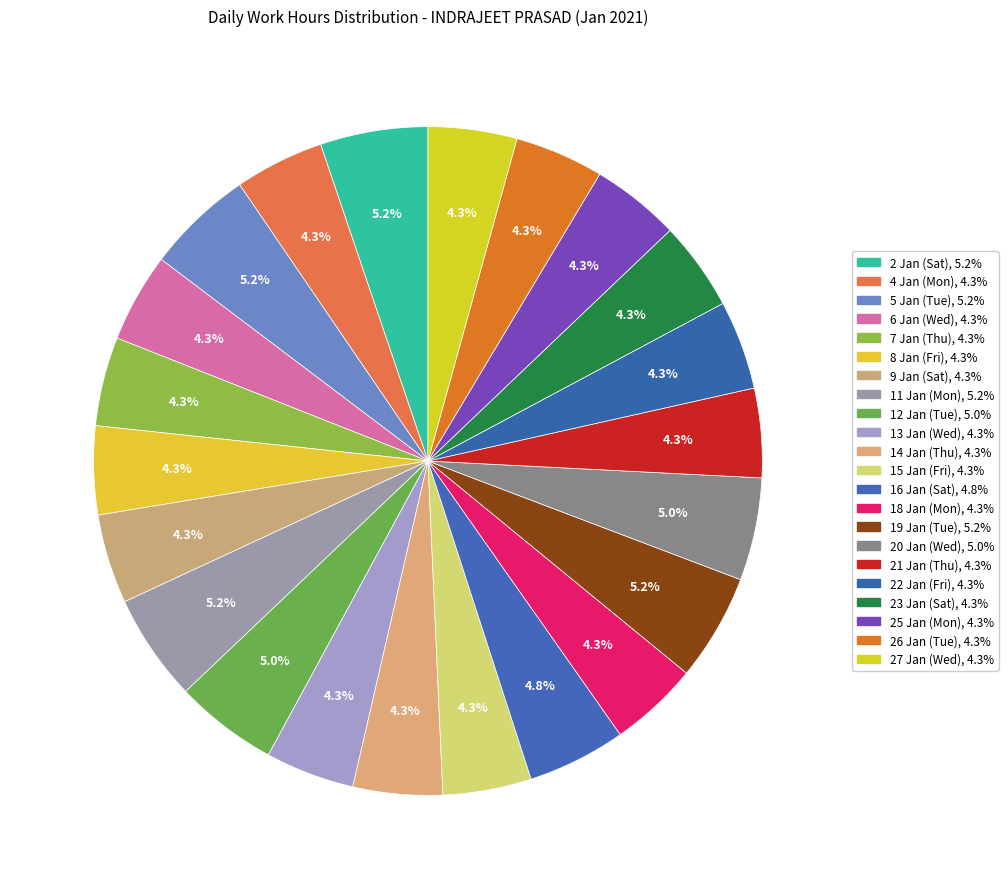

To the nearest percent, what is the combined percentage of 19 Jan (Tue) and 18 Jan (Mon)?

9%